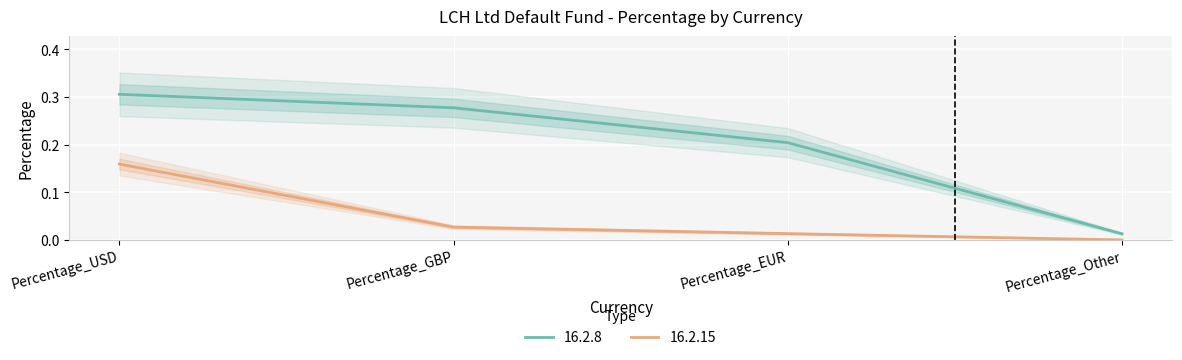

At which label is 16.2.8 closest to 0?

Percentage_Other